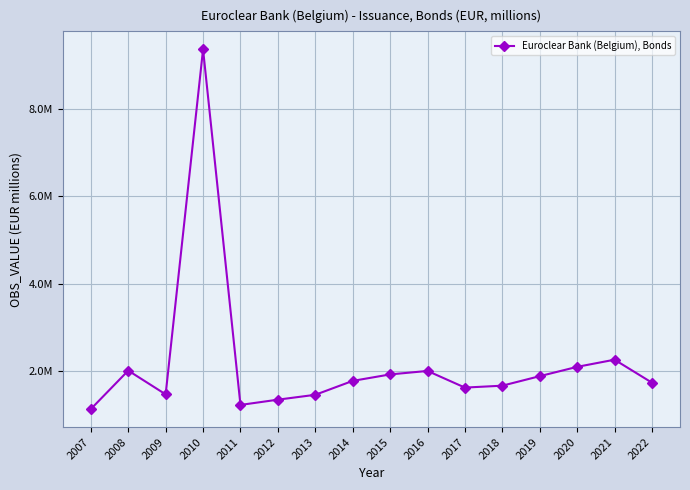

What is the sum of the values at 2013 and 2014?

3247889